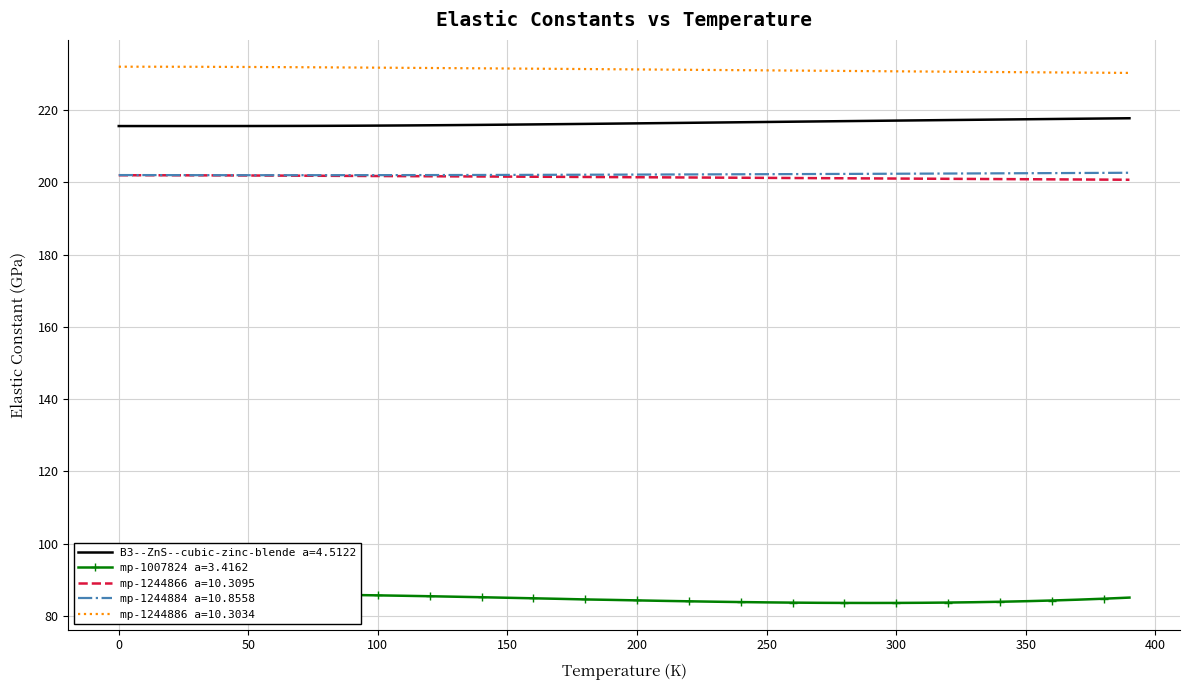

Which has a higher value, 170 or 20?

170